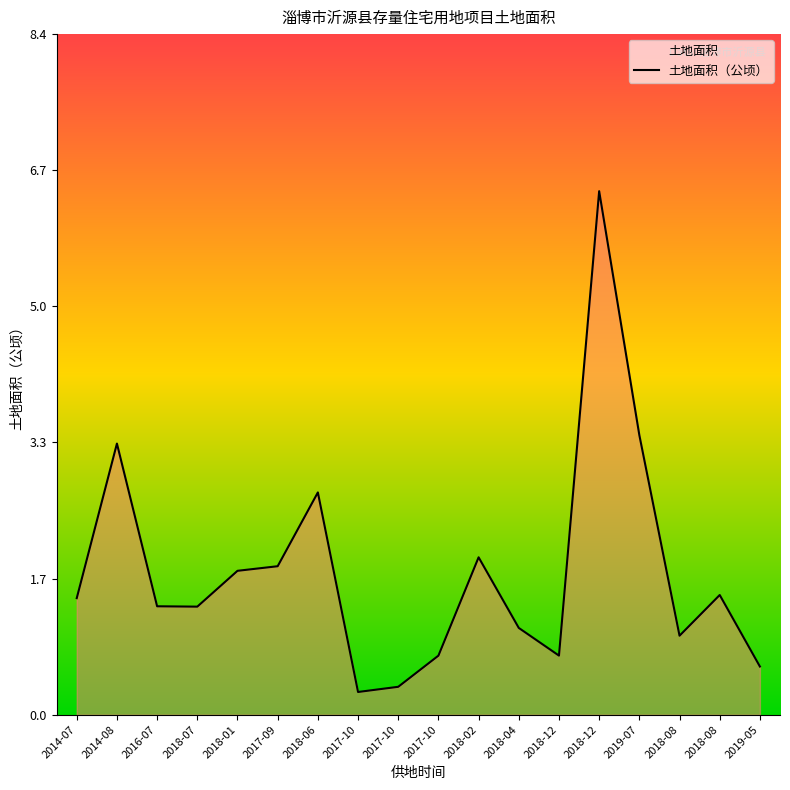

What is the minimum value shown in the chart?

0.3